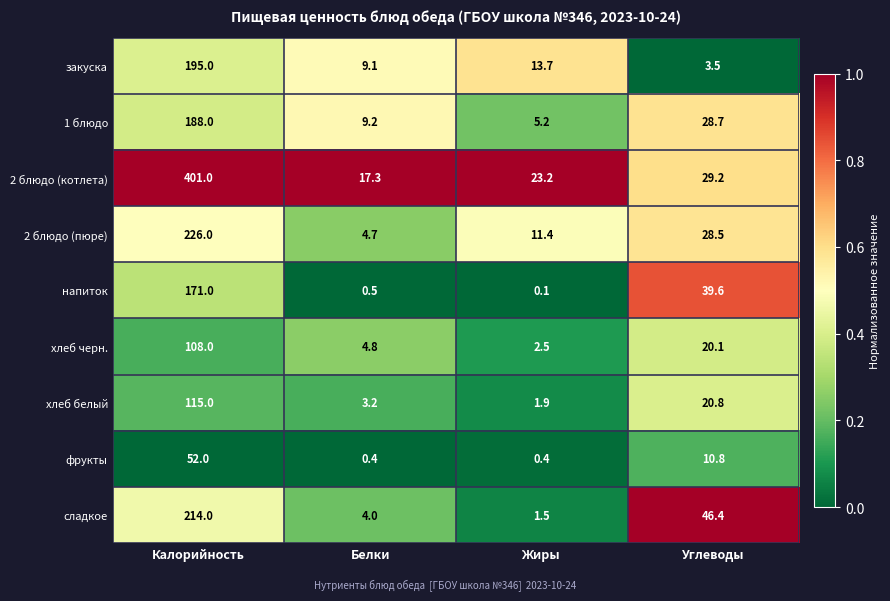

What is the total value across all series at Жиры?

59.9